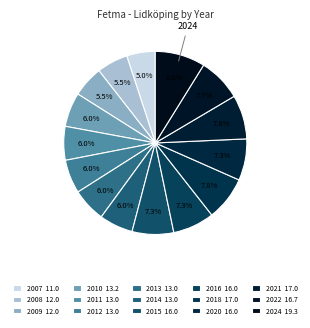

How much of the chart is everything except 2022?

92.3%